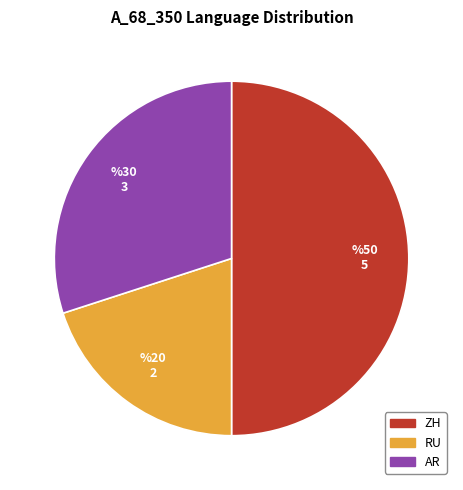

Count the number of slices in the pie.

3